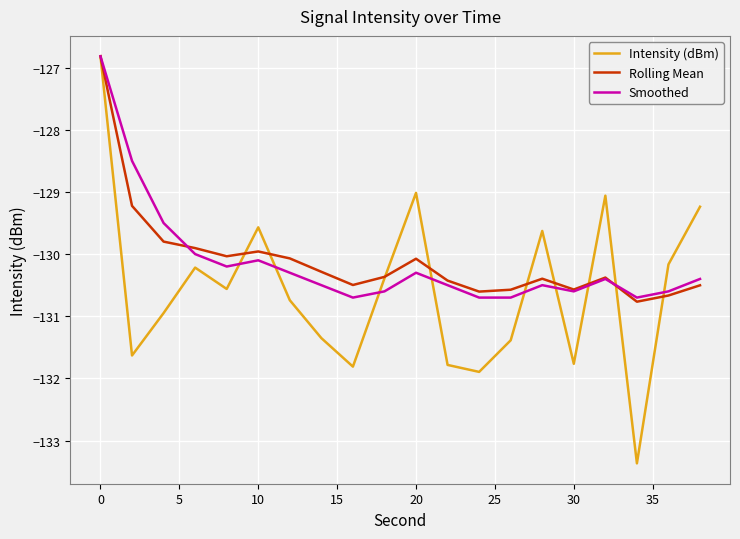

How many series are shown in this chart?

3